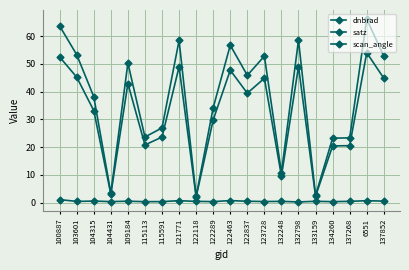

What is the sum of the satz values at 115113 and 121771?

82.1